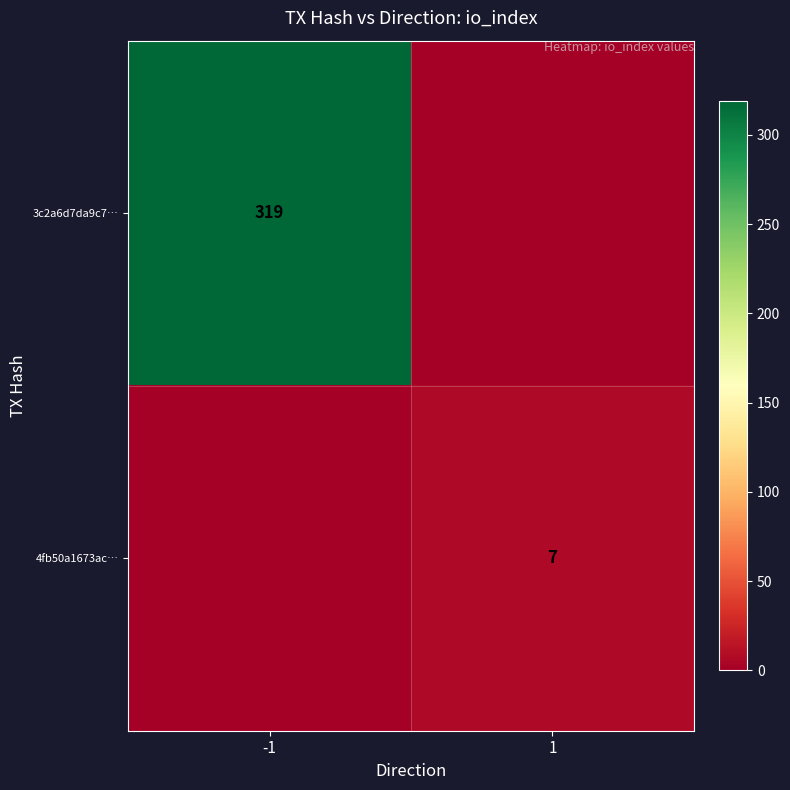

The value of 3c2a6d7da9c7… at -1 is 507. True or false?

False